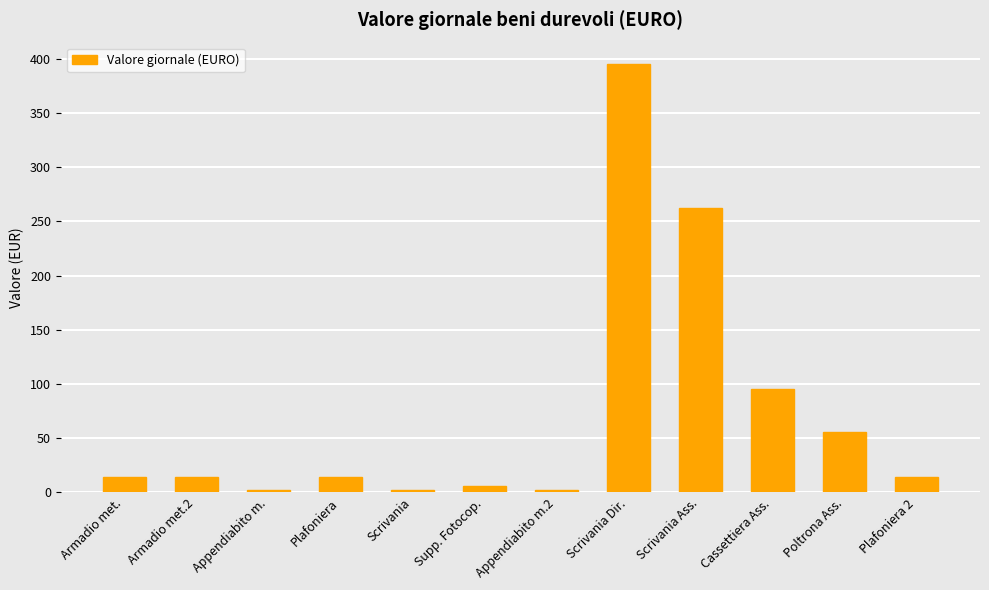

Which has a higher value, Scrivania or Scrivania Dir.?

Scrivania Dir.